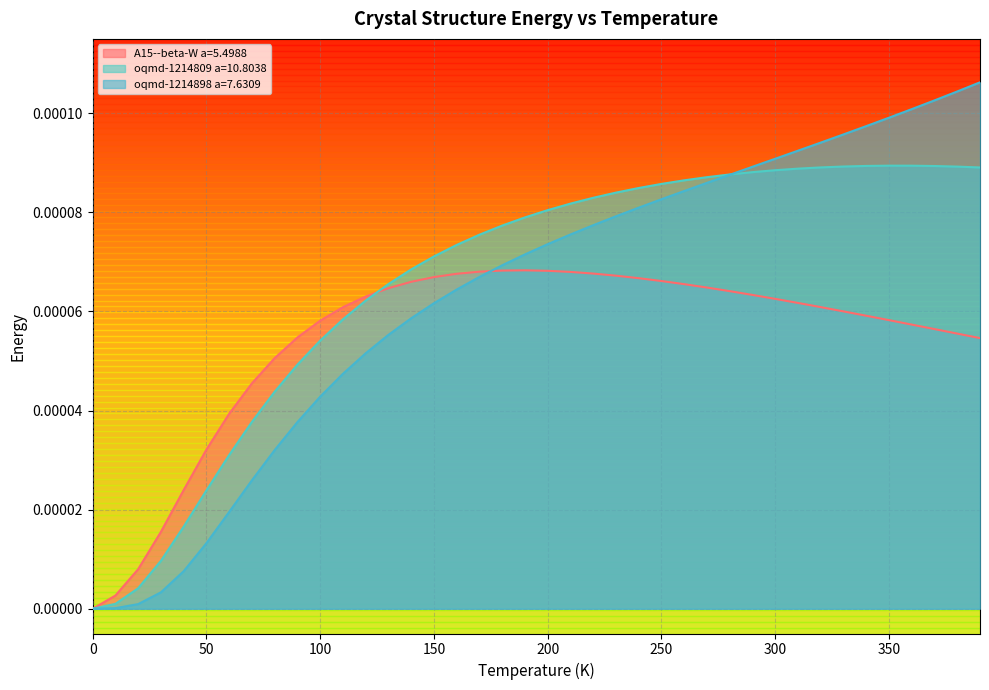

What position from the left is 260.0?

27